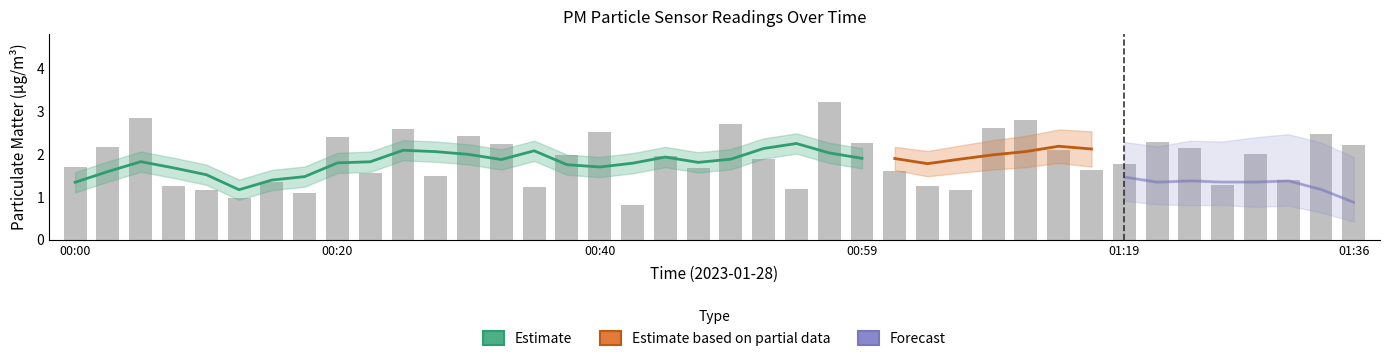

Are the bars horizontal?

No